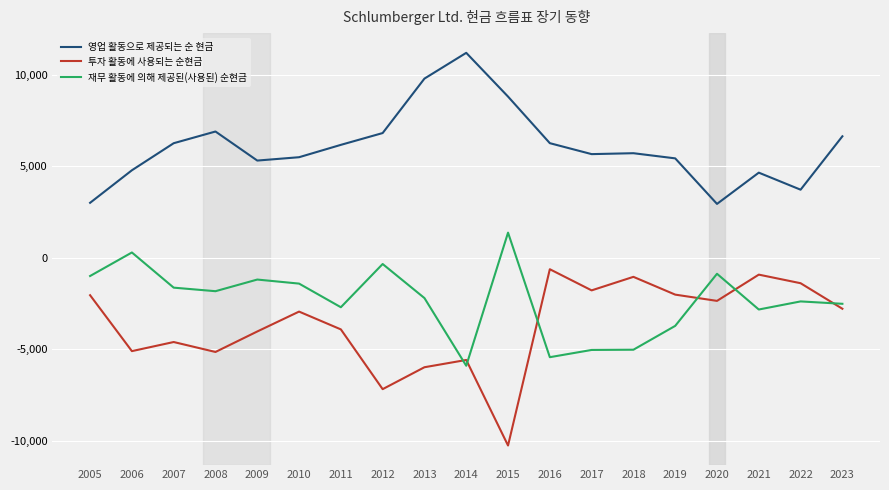

True or false: 재무 활동에 의해 제공된(사용된) 순현금 has more than 1 interior local peaks.

True